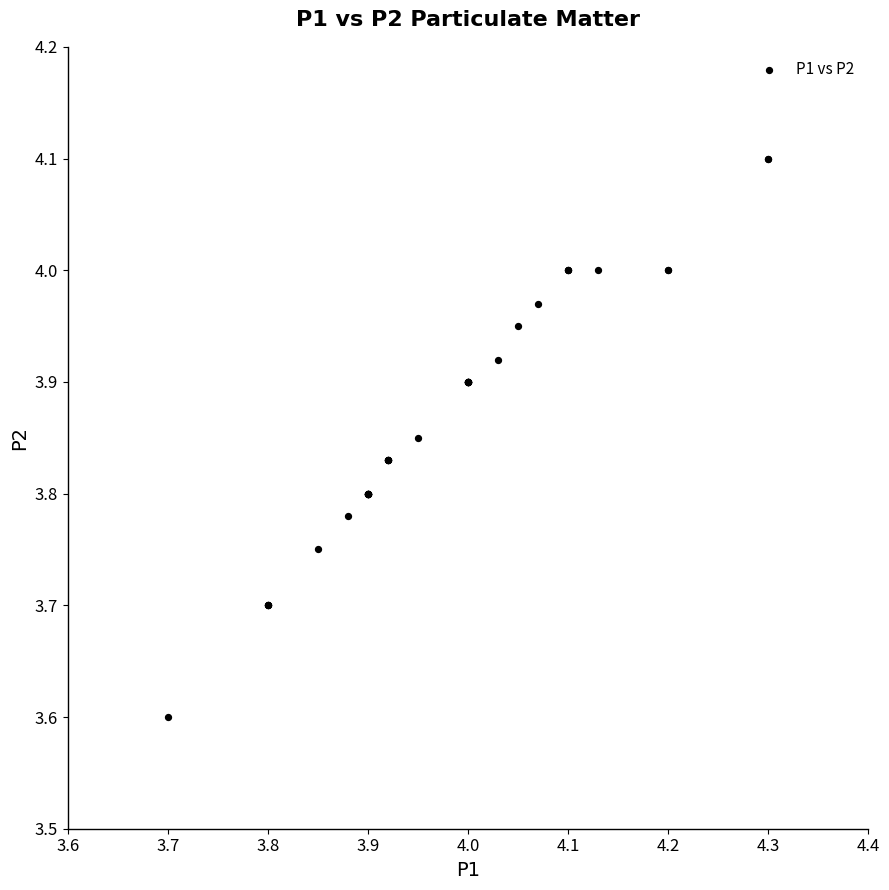

What Y value in the scatter plot is closest to 3?

3.6